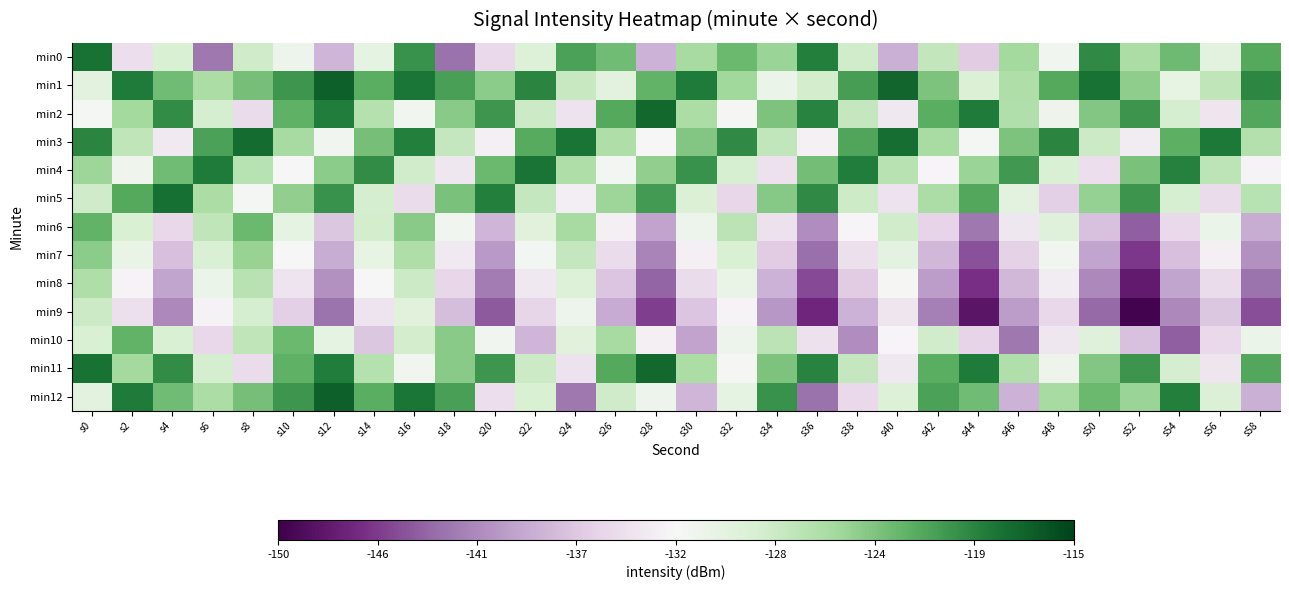

What is the minimum value shown in the chart?

-149.6